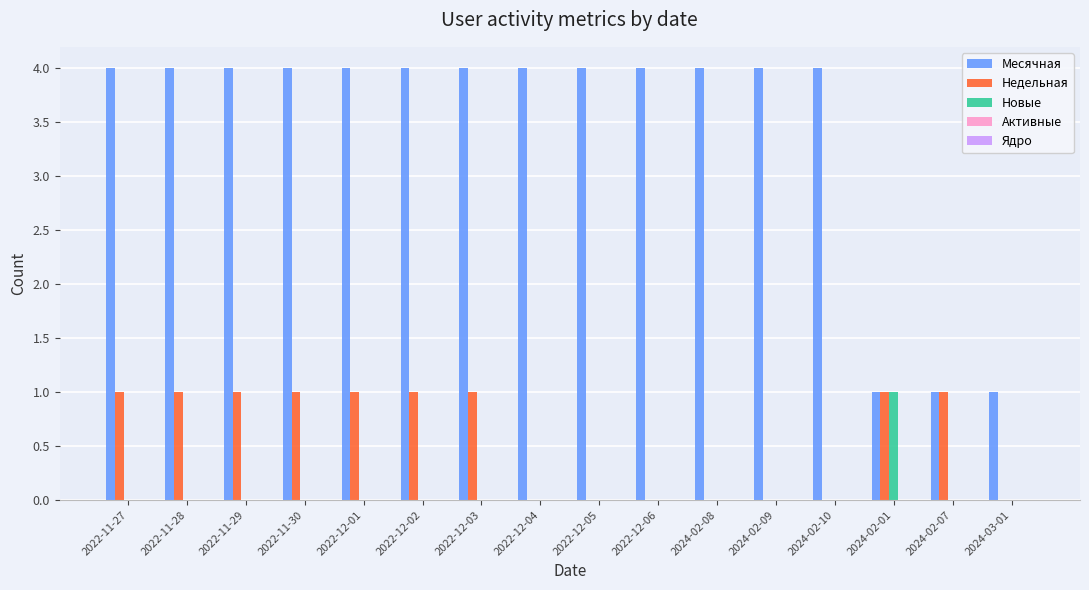

What is the highest value of the Месячная series?

4